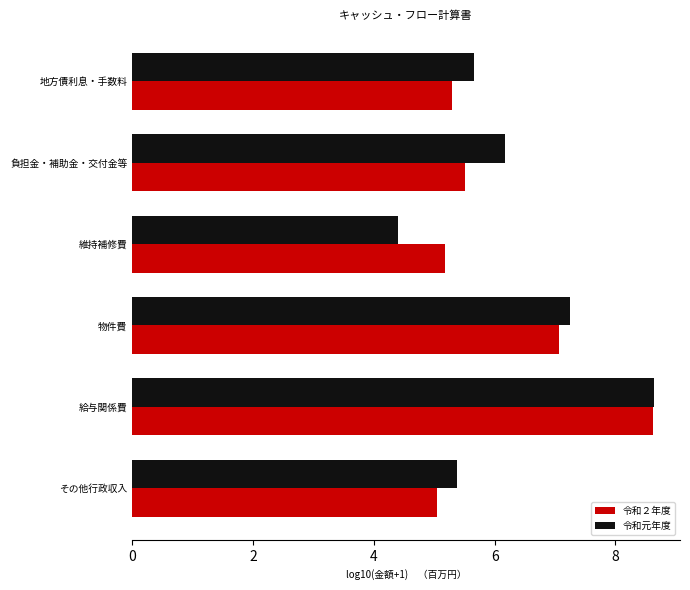

At which label does 令和元年度 reach its minimum?

維持補修費